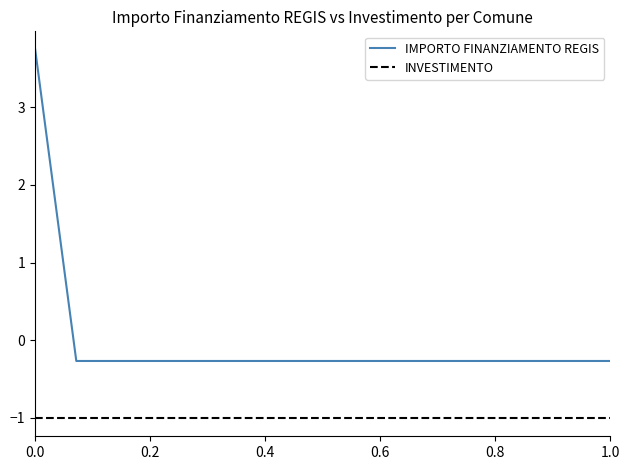

True or false: IMPORTO FINANZIAMENTO REGIS and INVESTIMENTO cross at least once.

False